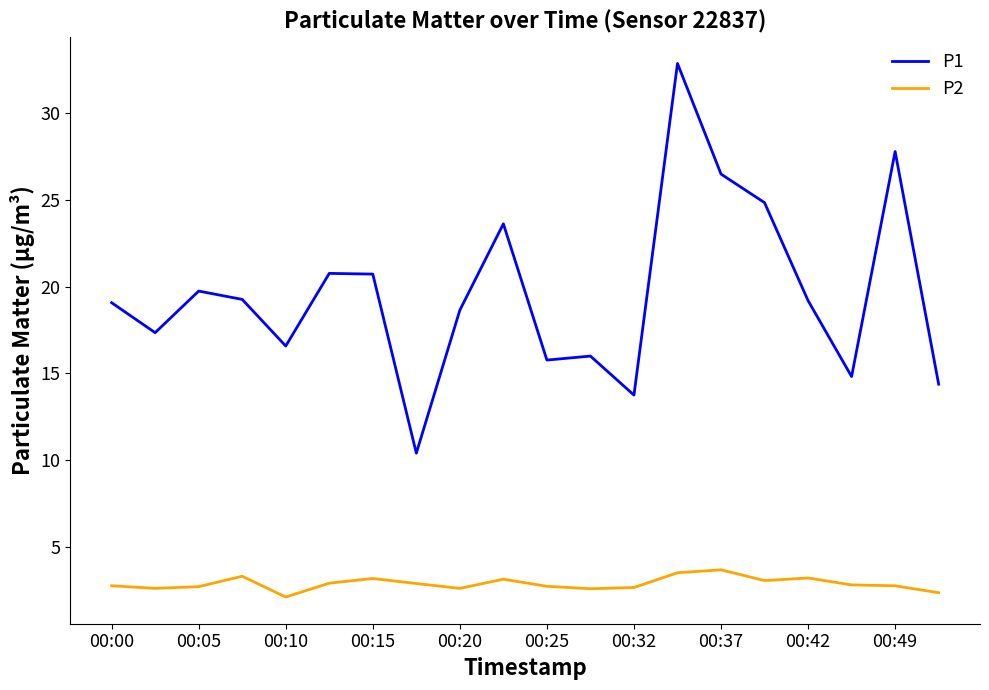

At how many categories does at least one series exceed 15?

16